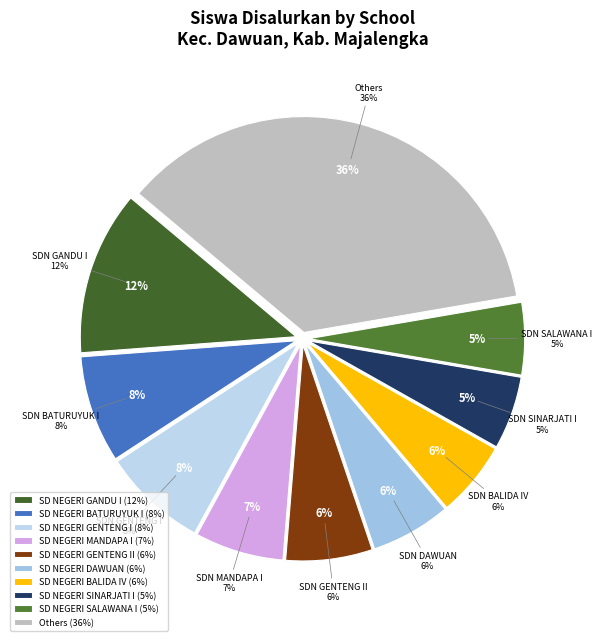

Is there a majority slice in this chart?

No